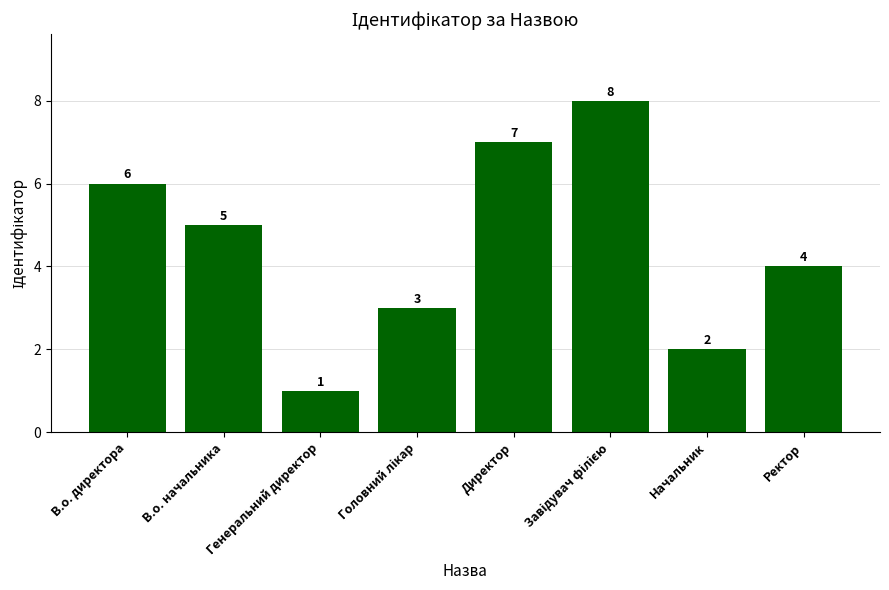

What is the difference between the maximum and minimum values?

7